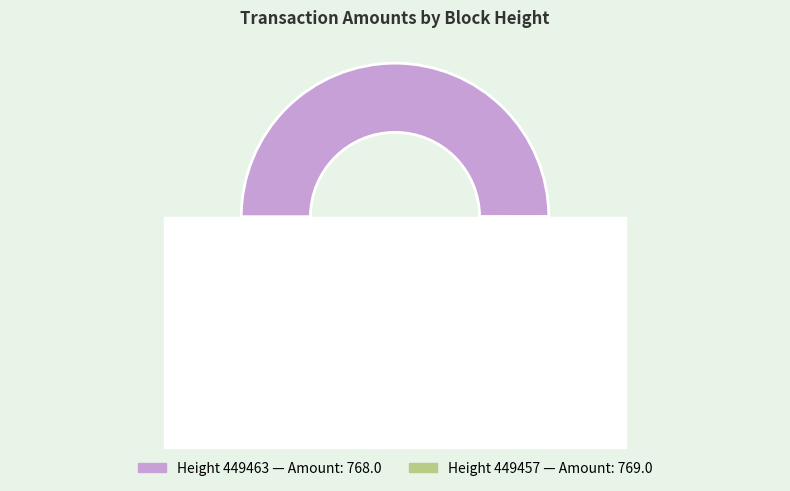

To the nearest percent, what is the average slice percentage?

50%